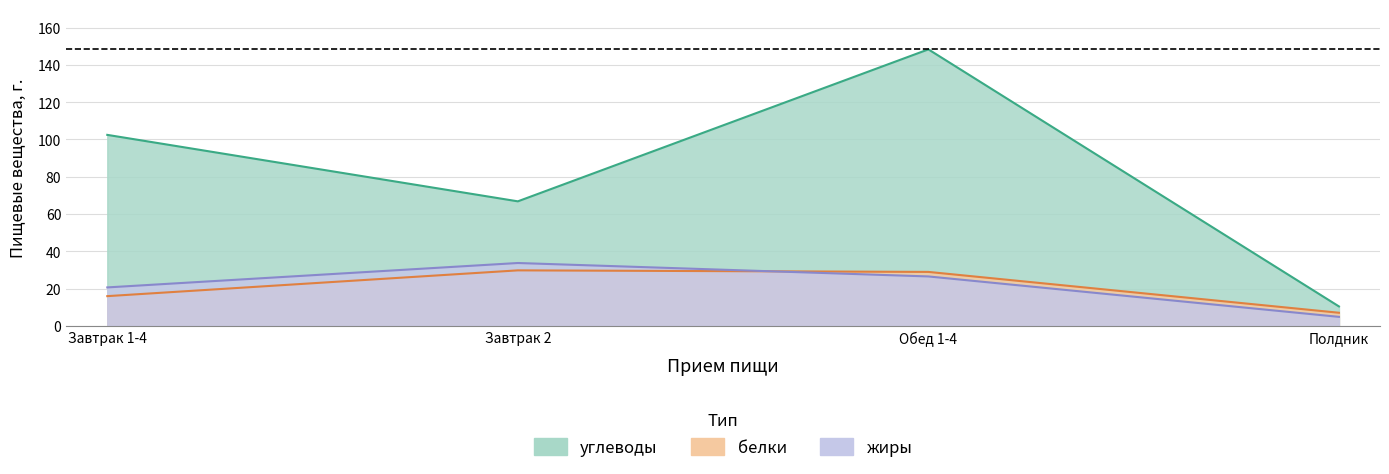

Does the chart display data point markers on the line(s)?

No